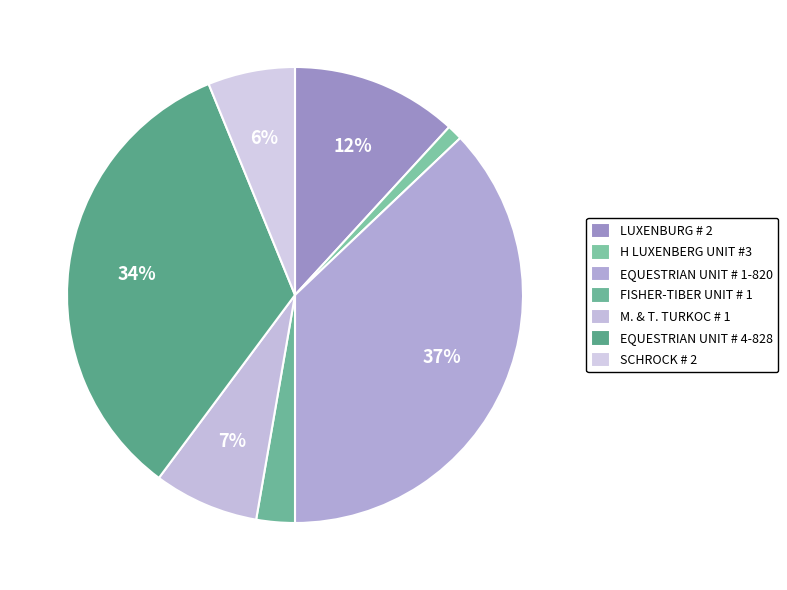

What is the change in value from FISHER-TIBER UNIT # 1 to SCHROCK # 2?

+190